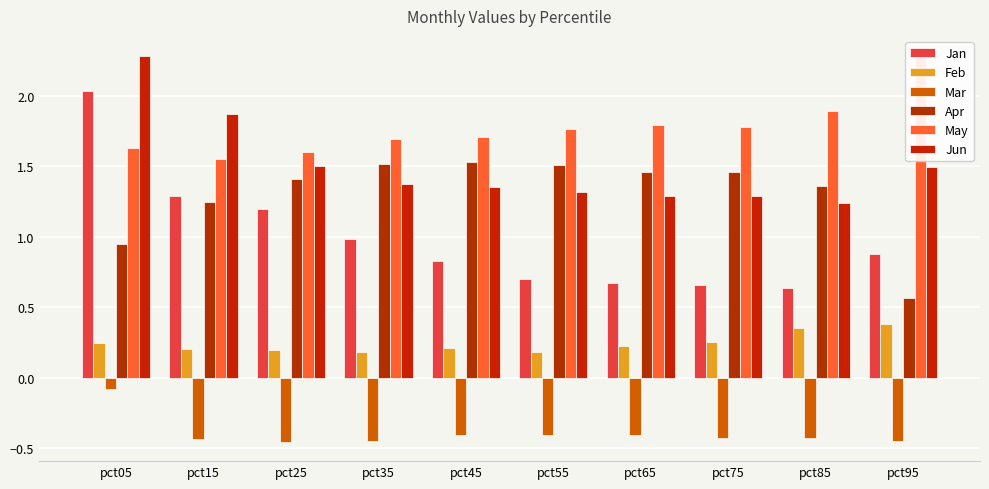

Reading left to right, list all the values displayed in this chart.

Jan: 2.0	1.3	1.2	1.0	0.8	0.7	0.7	0.7	0.6	0.9
Feb: 0.2	0.2	0.2	0.2	0.2	0.2	0.2	0.3	0.4	0.4
Mar: -0.1	-0.4	-0.5	-0.4	-0.4	-0.4	-0.4	-0.4	-0.4	-0.4
Apr: 0.9	1.2	1.4	1.5	1.5	1.5	1.5	1.5	1.4	0.6
May: 1.6	1.6	1.6	1.7	1.7	1.8	1.8	1.8	1.9	2.3
Jun: 2.3	1.9	1.5	1.4	1.4	1.3	1.3	1.3	1.2	1.5